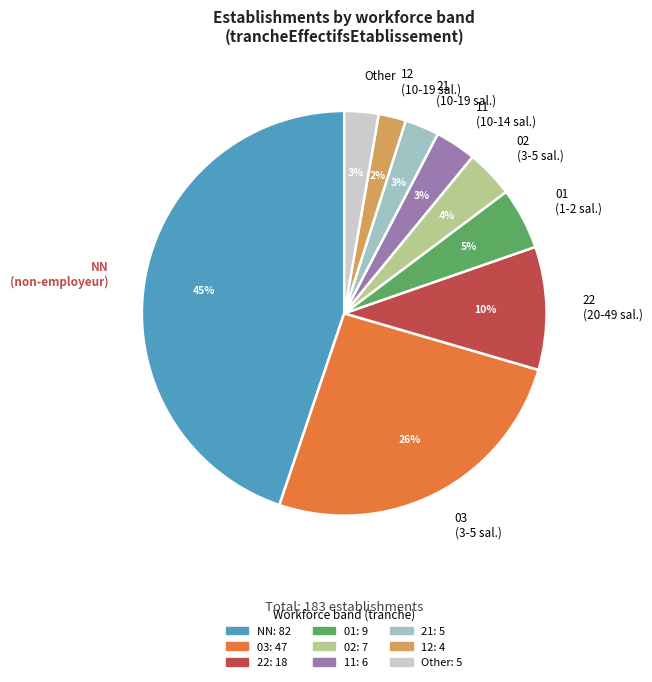

Which has a higher value, Other or 12 (10-19 sal.)?

Other